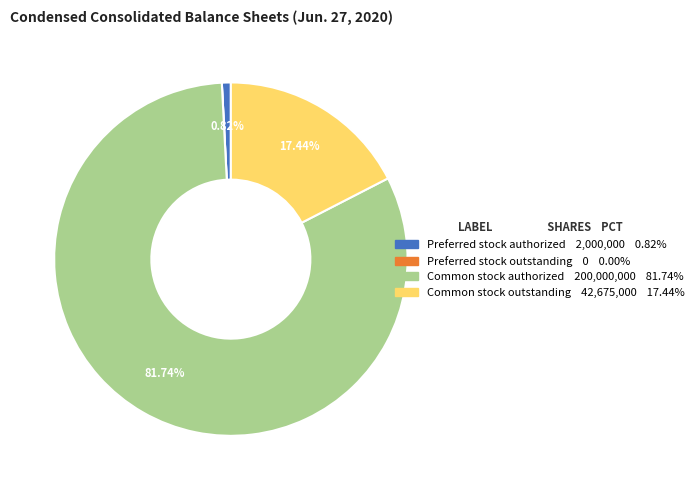

Which category has the biggest portion of the pie?

Common stock authorized